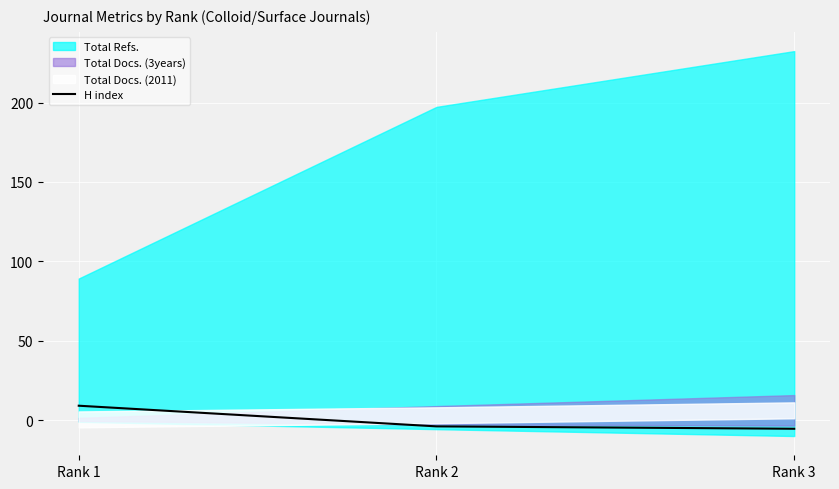

At which label does H index reach its peak?

Rank 1